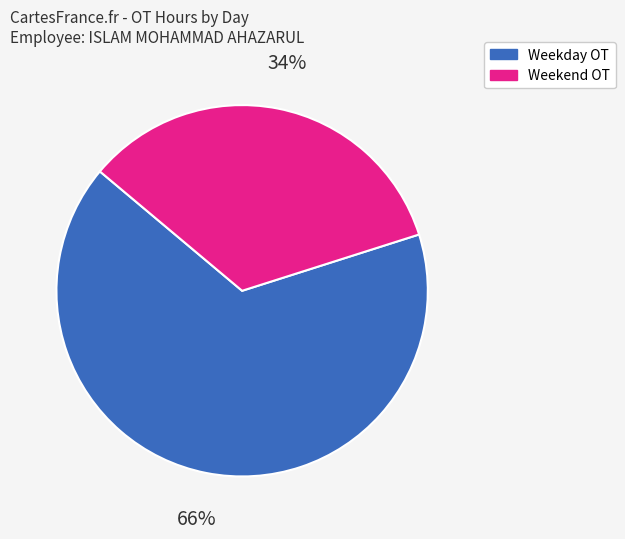

To the nearest percent, what is the difference between the largest and smallest slice percentages?

32%